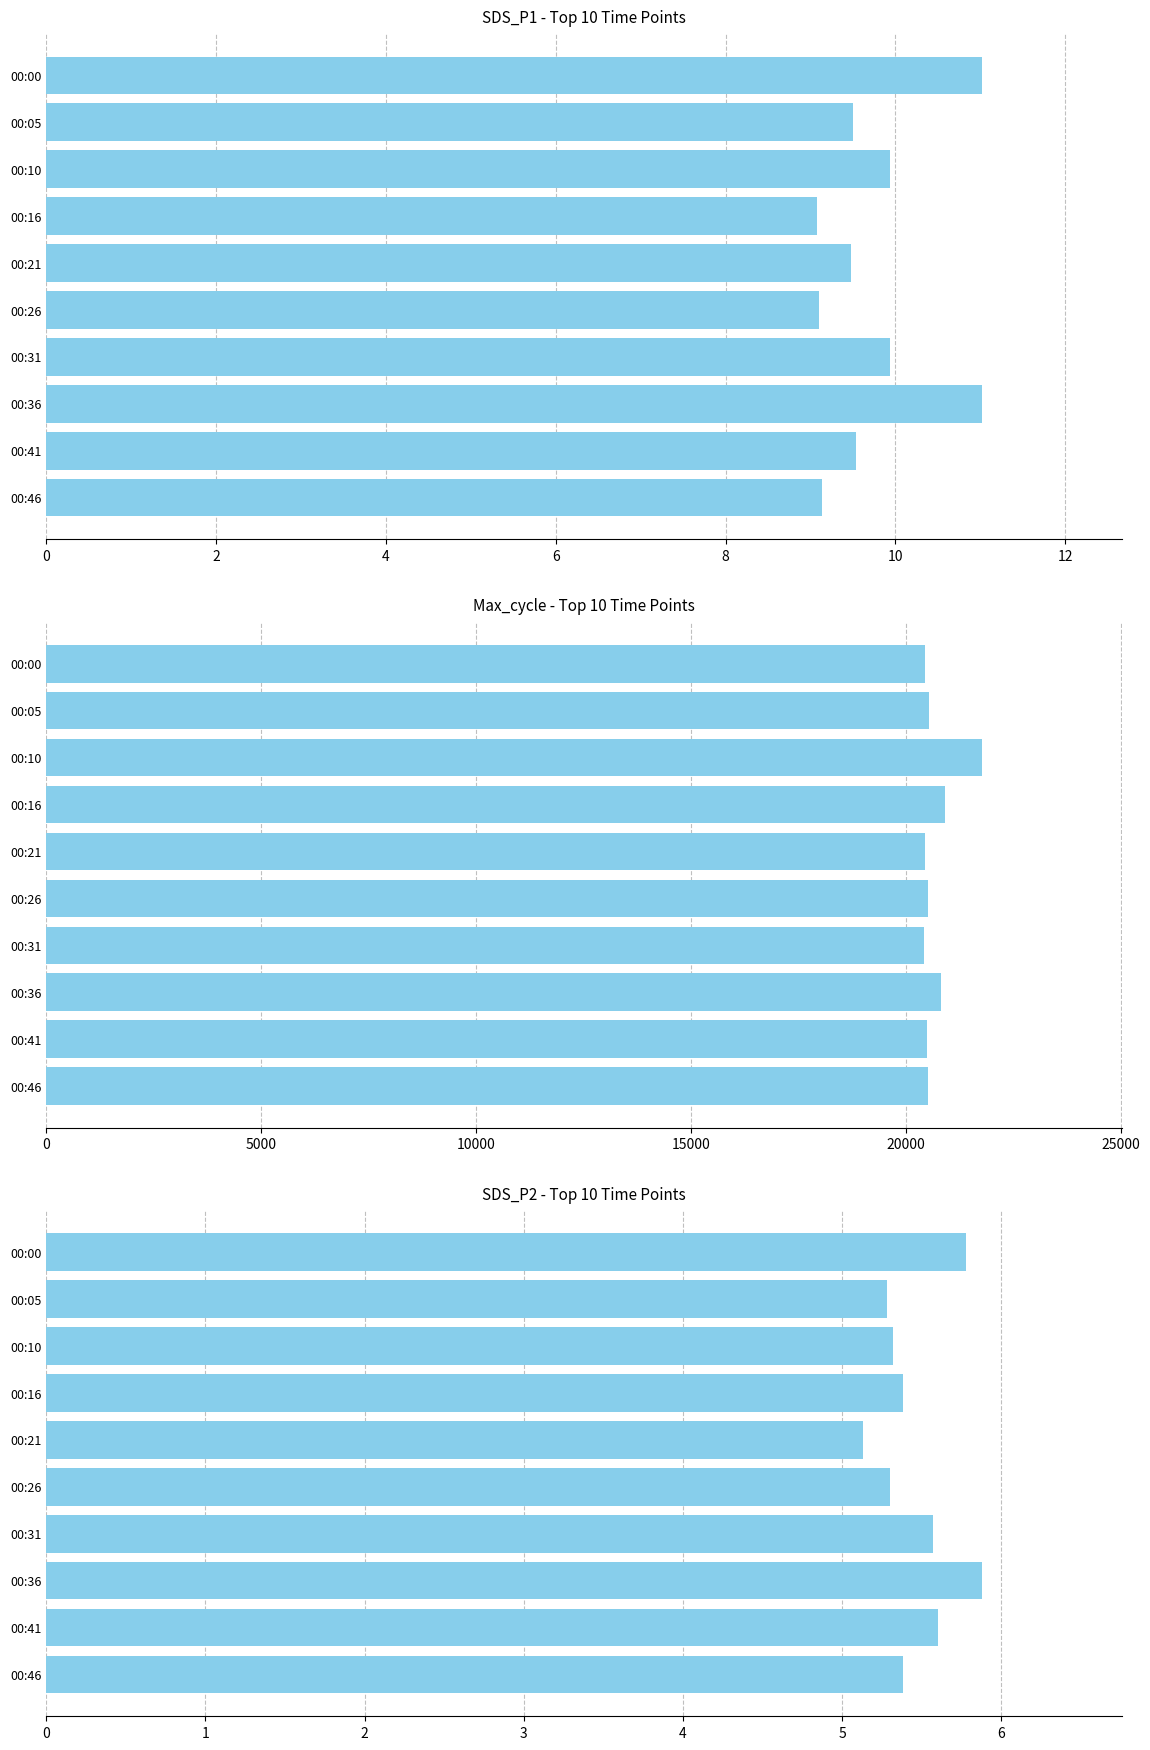

How many groups of bars are there?

10